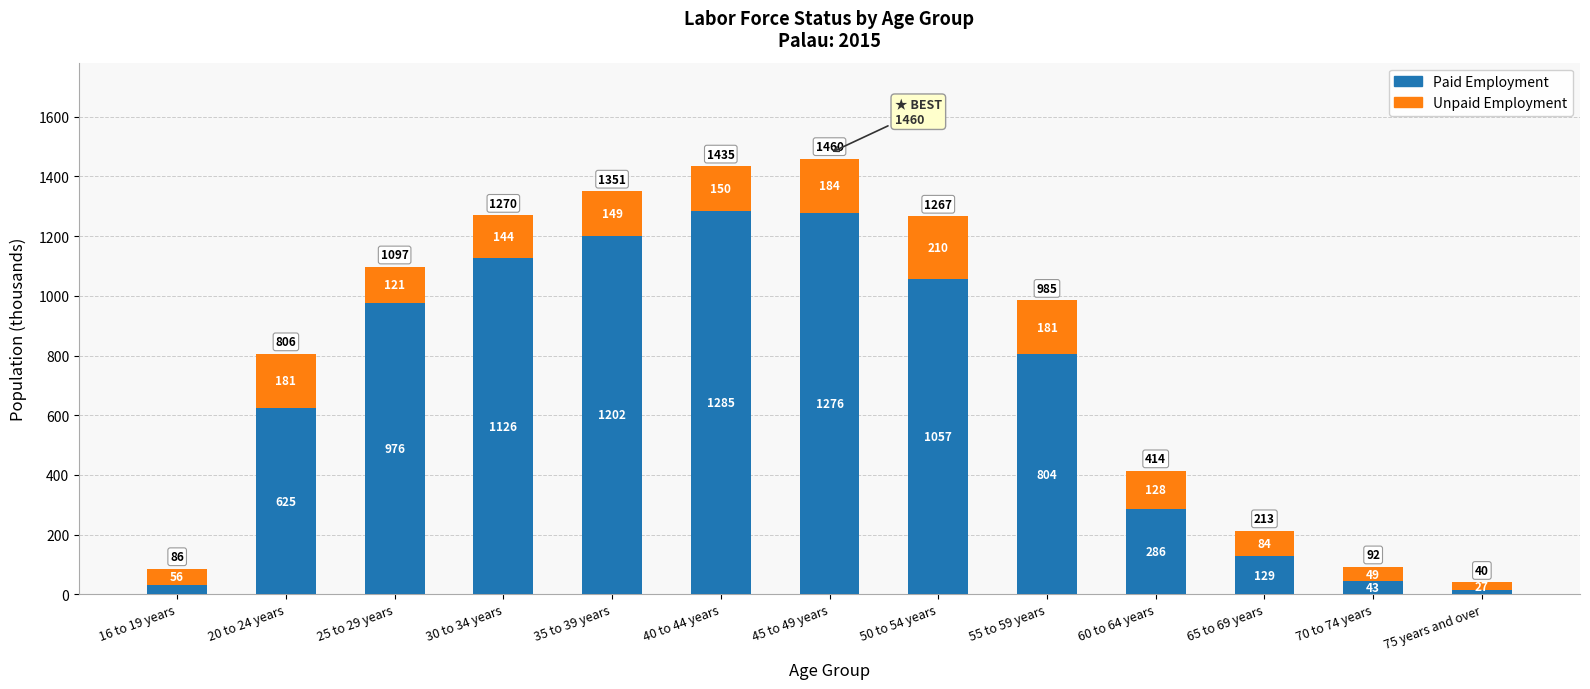

What is the total value across all series at 70 to 74 years?

92